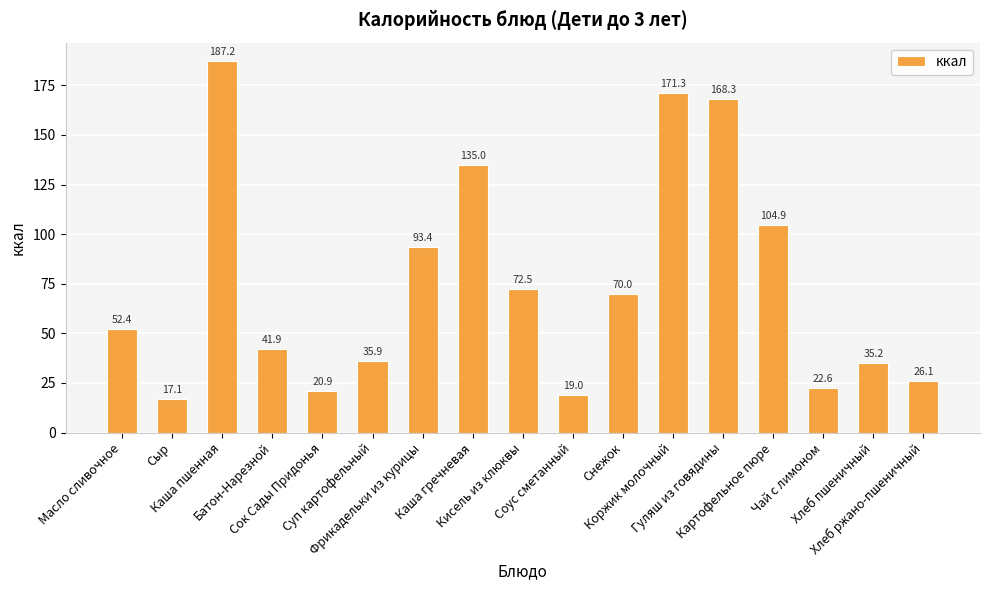

What is the change in value from Каша пшенная to Картофельное пюре?

-82.3